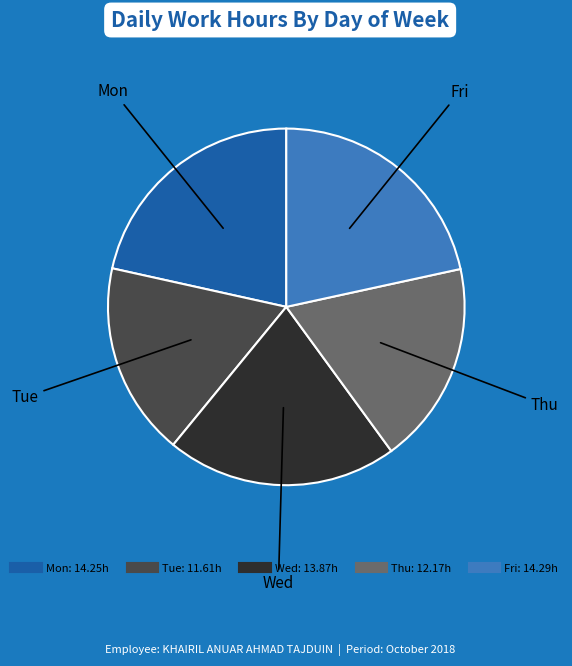

Which has a higher value, Wed or Mon?

Mon